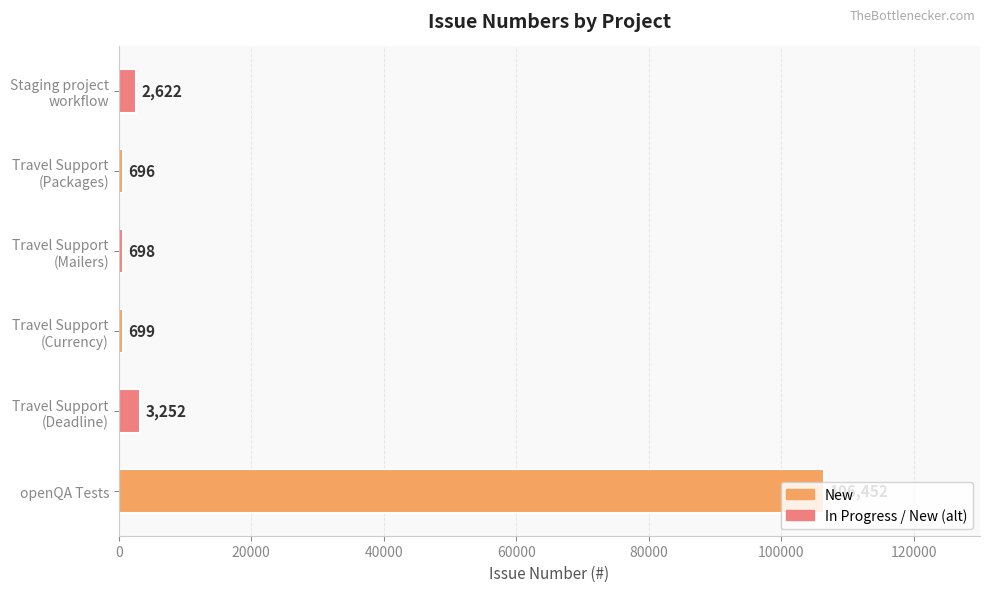

What is the difference between the maximum and minimum values?

105756